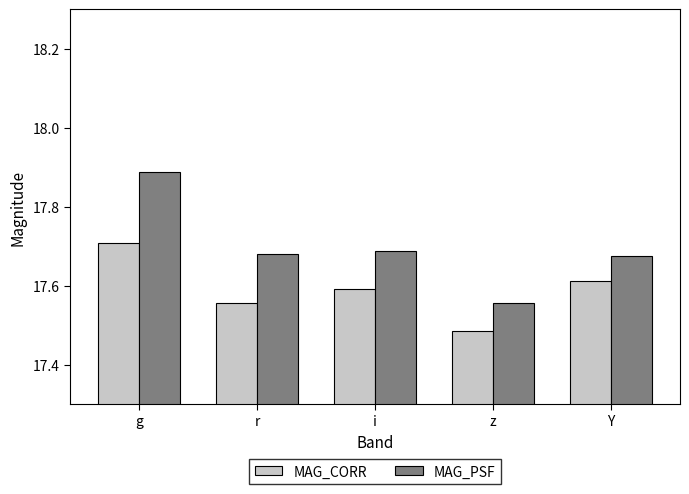

True or false: MAG_PSF has a value of 17.6 at z.

True